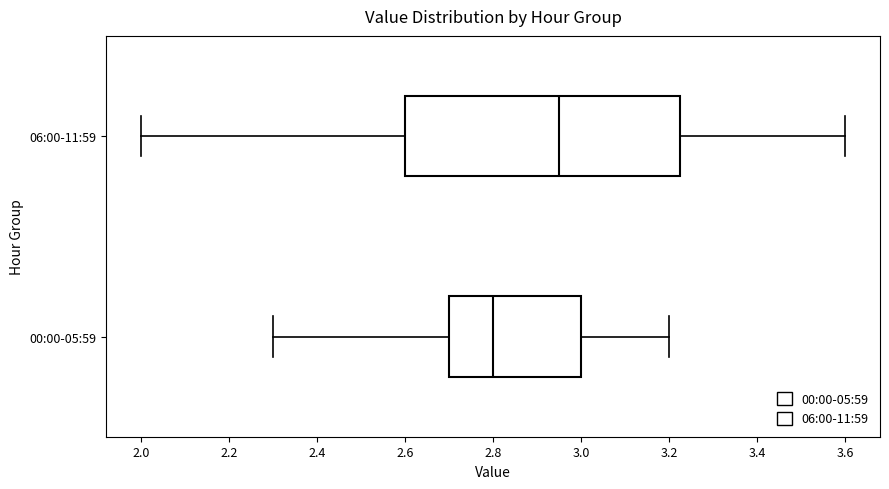

Which box is the widest, from its left edge to its right edge?

06:00-11:59